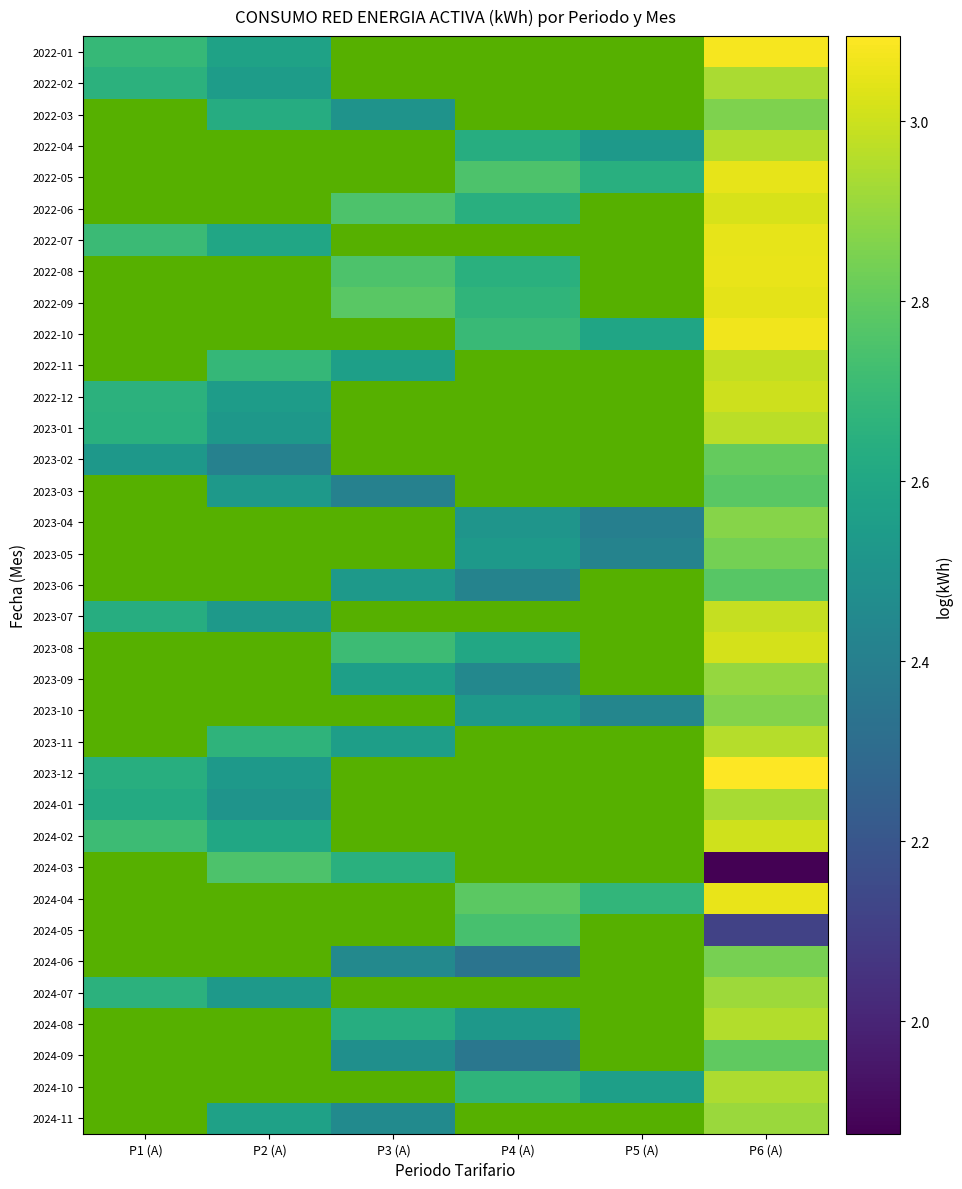

How many series are shown in this chart?

35